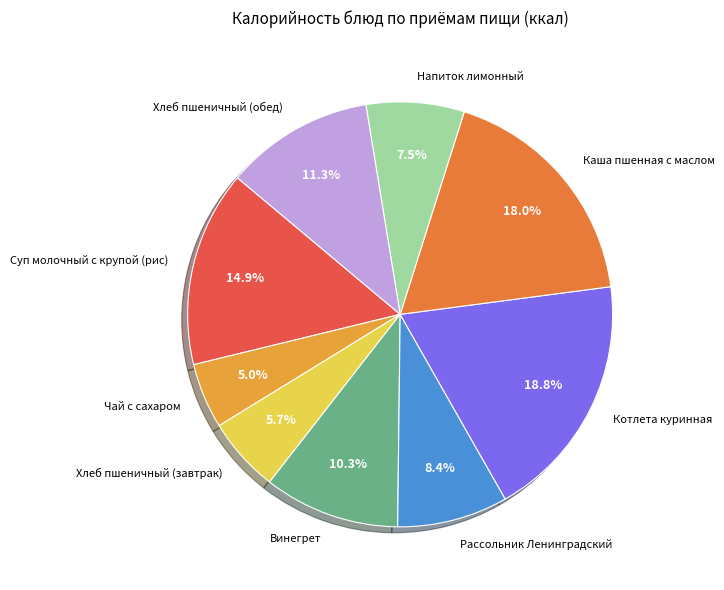

To the nearest percent, what portion does Чай с сахаром represent?

5%